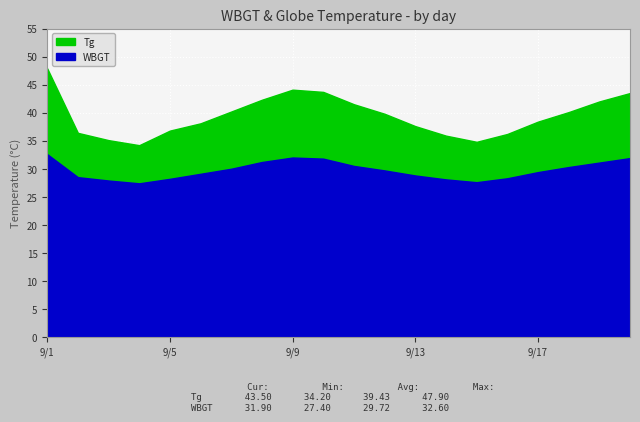

True or false: Tg has more than 1 interior local peaks.

False